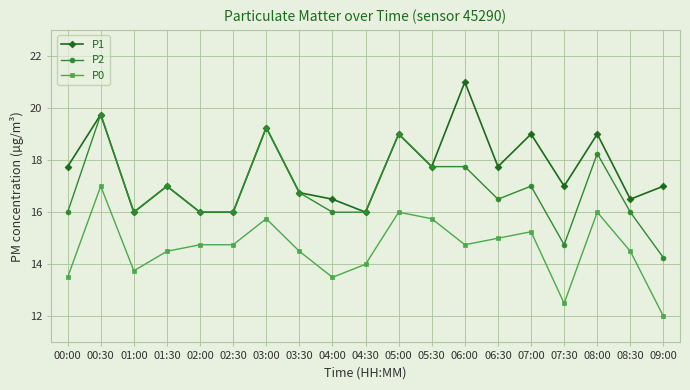

Rank the series by their maximum value, from highest to lowest.

P1, P2, P0